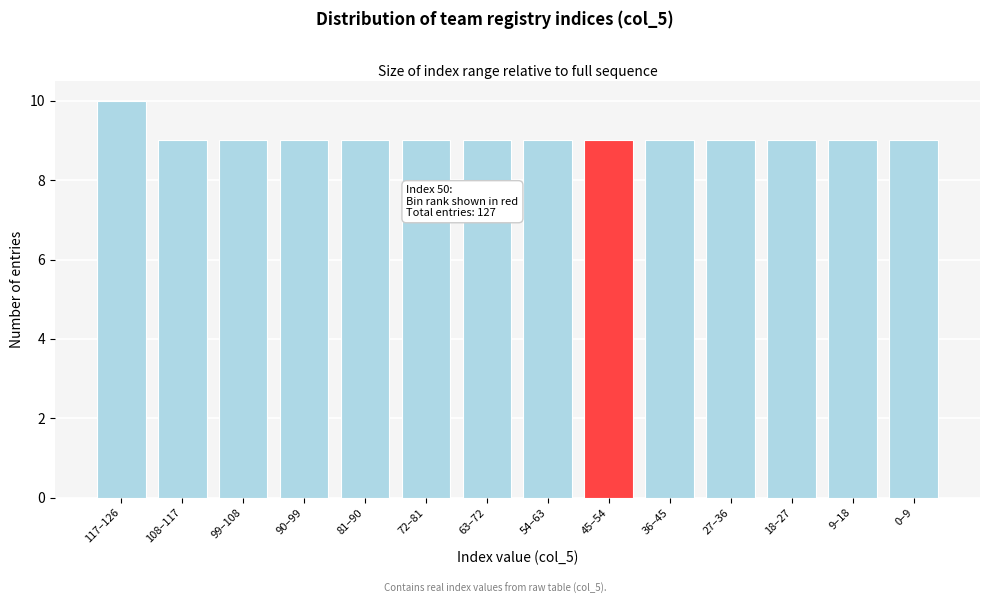

Reading left to right, transcribe all the data shown in this chart.

10	9	9	9	9	9	9	9	9	9	9	9	9	9